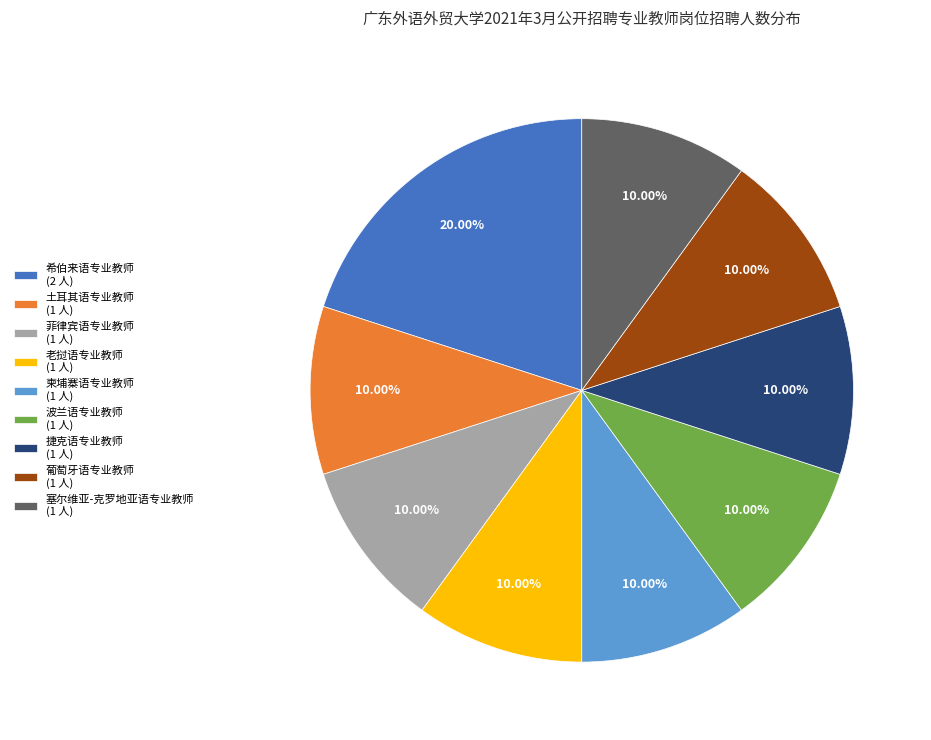

Which has a higher value, 土耳其语专业教师 (1 人) or 希伯来语专业教师 (2 人)?

希伯来语专业教师 (2 人)